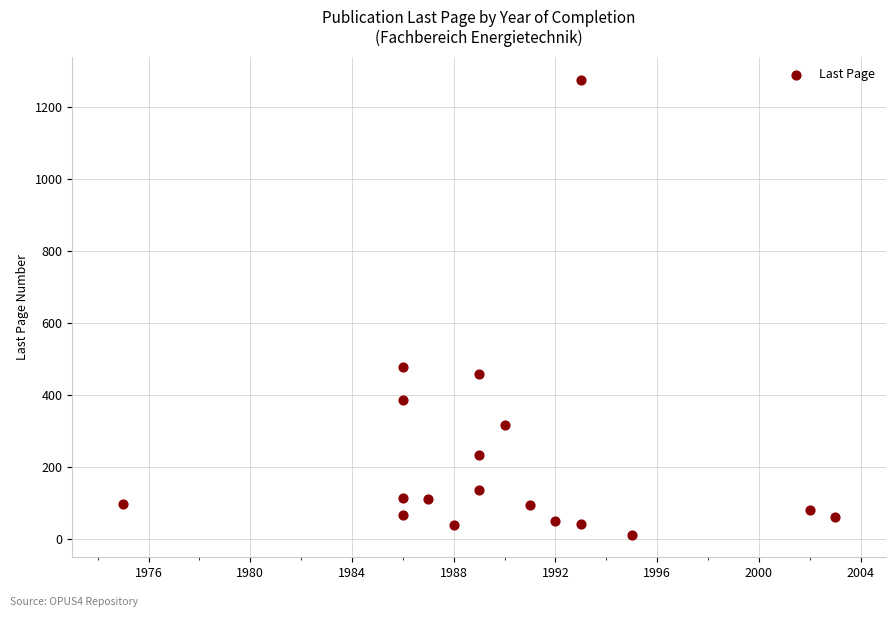

What is the range of Y values (max minus min)?

1262